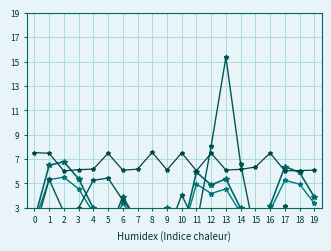

Rank the series at 5 from lowest to highest value.

scan_angle, satz, dnbrad, sata_abs